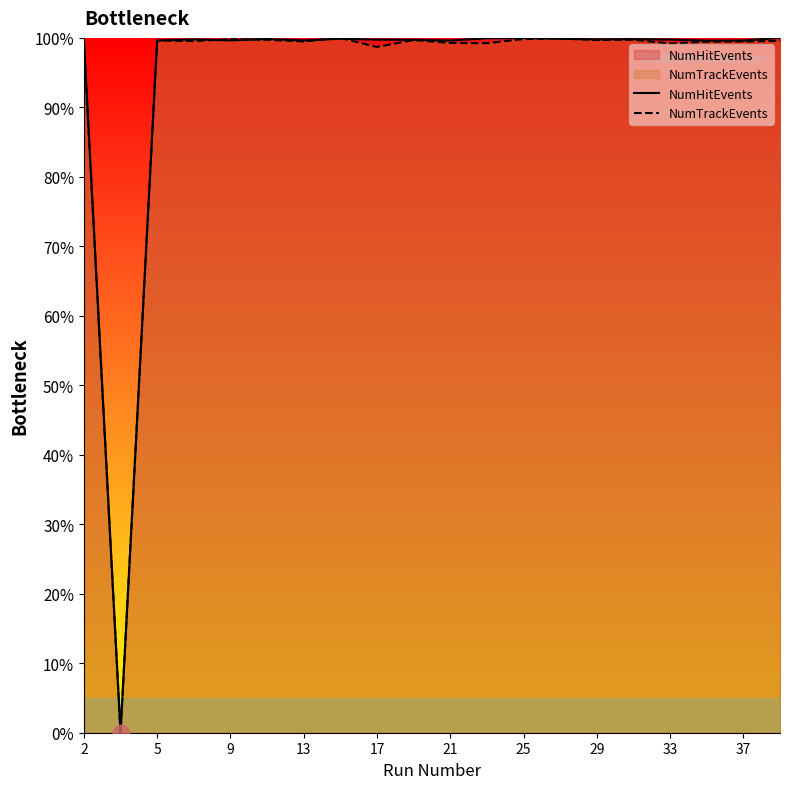

The NumHitEvents series shows 48.3 at 37. True or false?

False